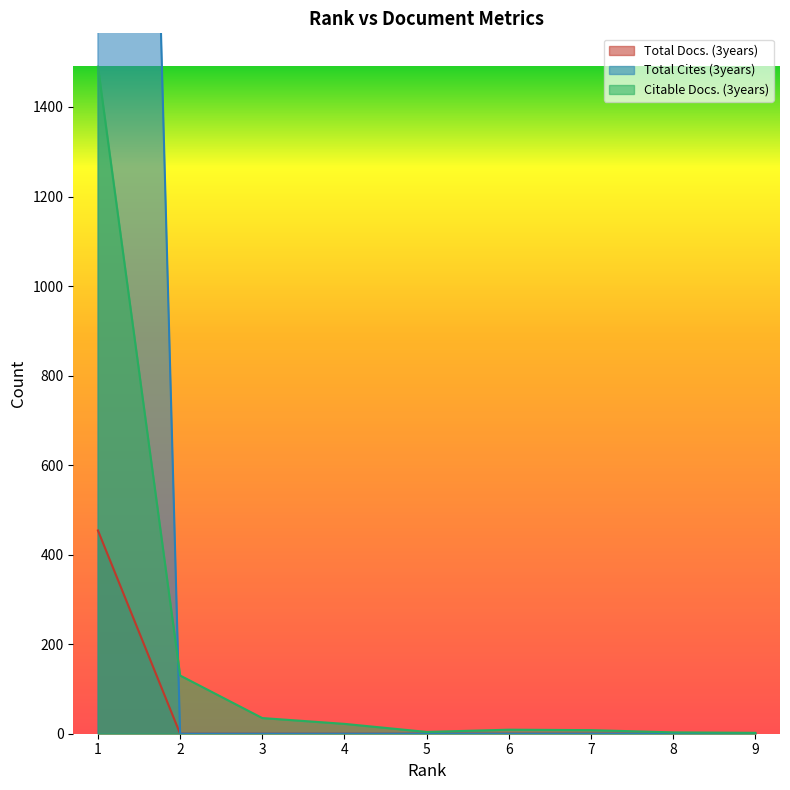

What is the difference between the maximum and second lowest values in the Citable Docs. (3years) series?

1487